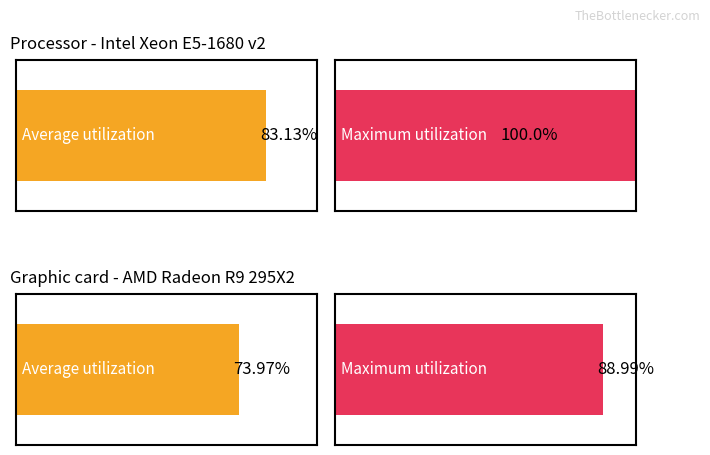

Is the value of Average utilization at I-2 greater than the value of Maximum utilization at I-2?

No